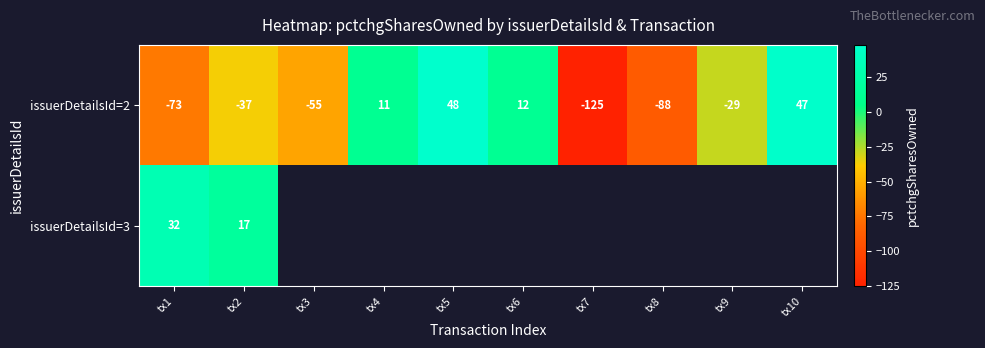

How many data points does each series have?

10